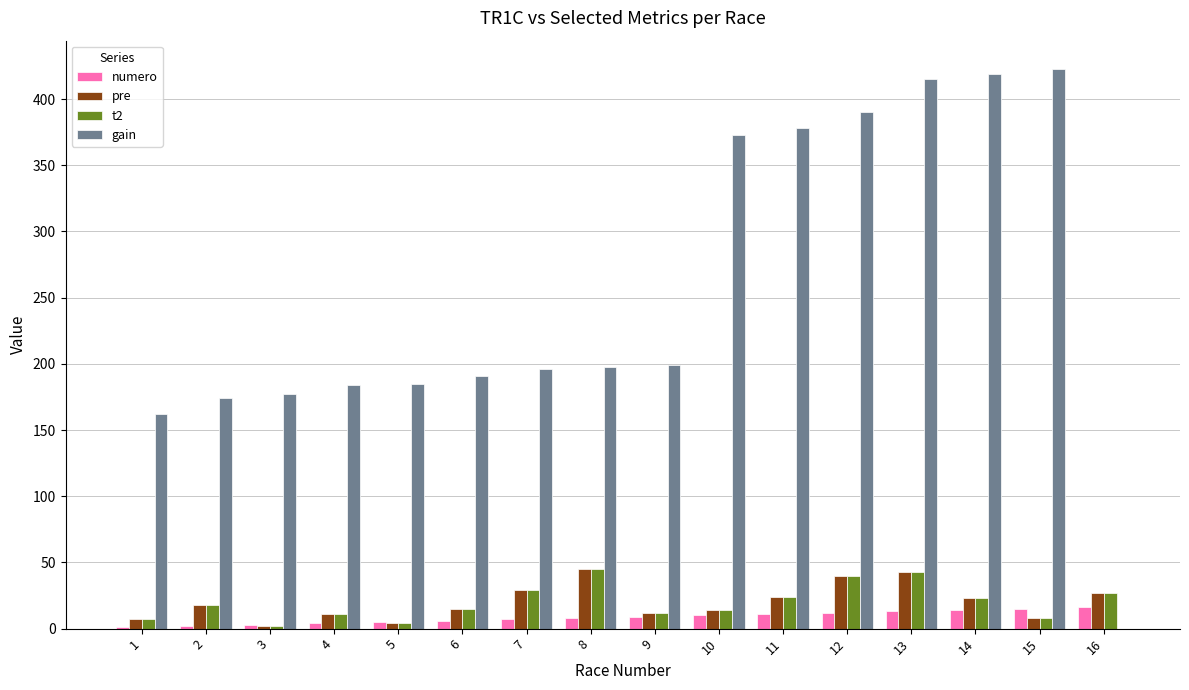

Is the value of pre at 9 greater than the value of t2 at 13?

No